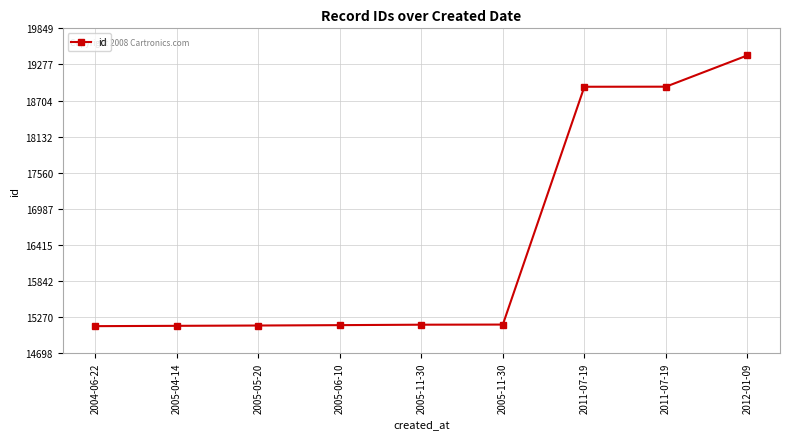

How many lines are shown in the chart?

1